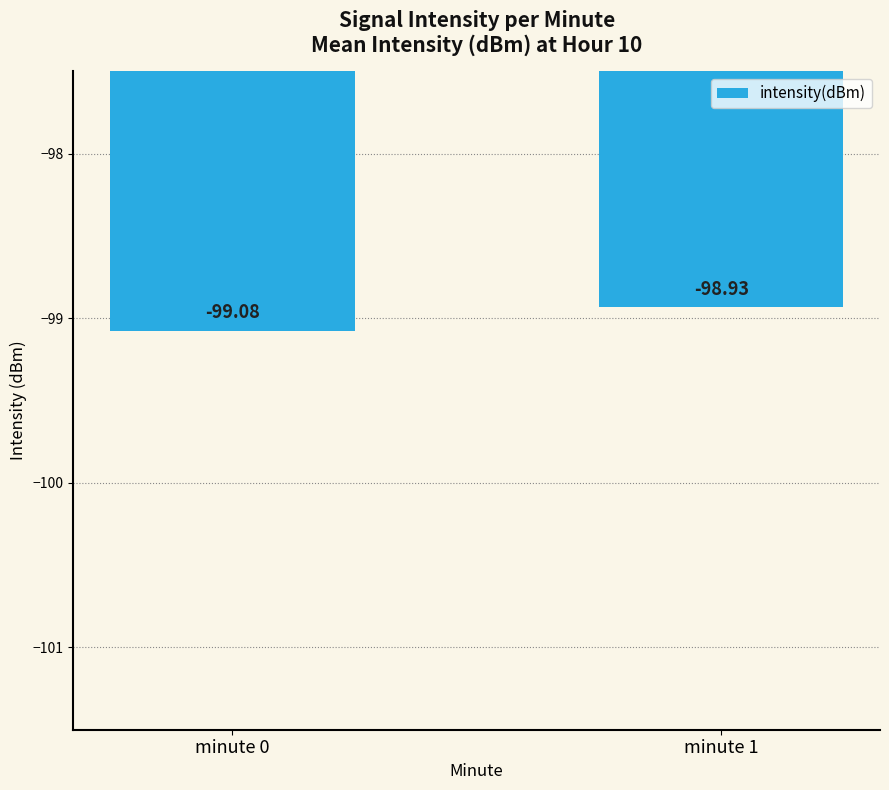

Reading left to right, what are all the values shown in this chart?

-99.1	-98.9